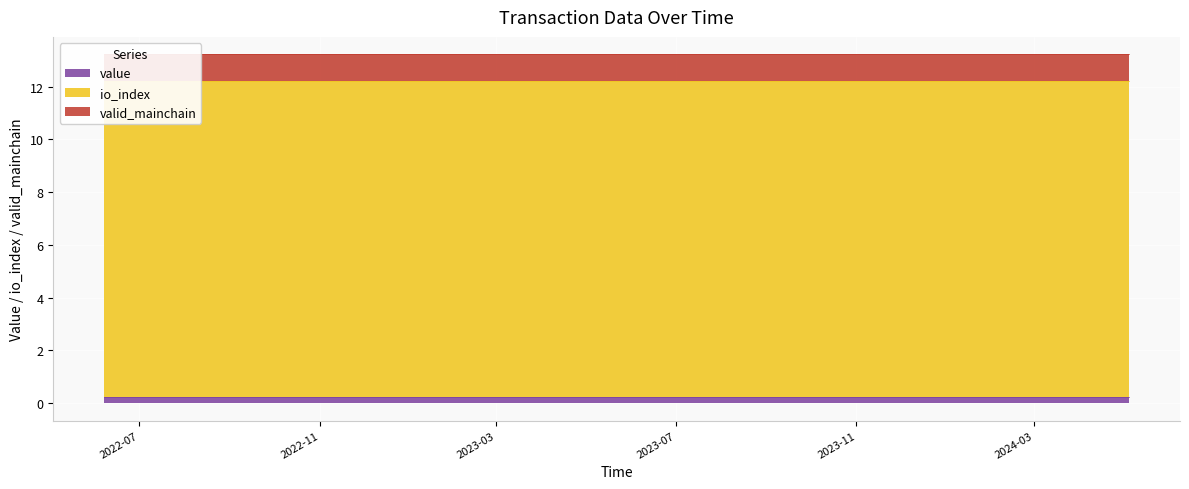

Reading left to right, transcribe all the data shown in this chart.

value: 0.2	0.2	0.2	0.2	0.2	0.2	0.2	0.2	0.2	0.2	0.2	0.2	0.2	0.2	0.2	0.2	0.2	0.2	0.2	0.2	0.2	0.2	0.2	0.2
io_index: 12.0	12.0	12.0	12.0	12.0	12.0	12.0	12.0	12.0	12.0	12.0	12.0	12.0	12.0	12.0	12.0	12.0	12.0	12.0	12.0	12.0	12.0	12.0	12.0
valid_mainchain: 1.0	1.0	1.0	1.0	1.0	1.0	1.0	1.0	1.0	1.0	1.0	1.0	1.0	1.0	1.0	1.0	1.0	1.0	1.0	1.0	1.0	1.0	1.0	1.0